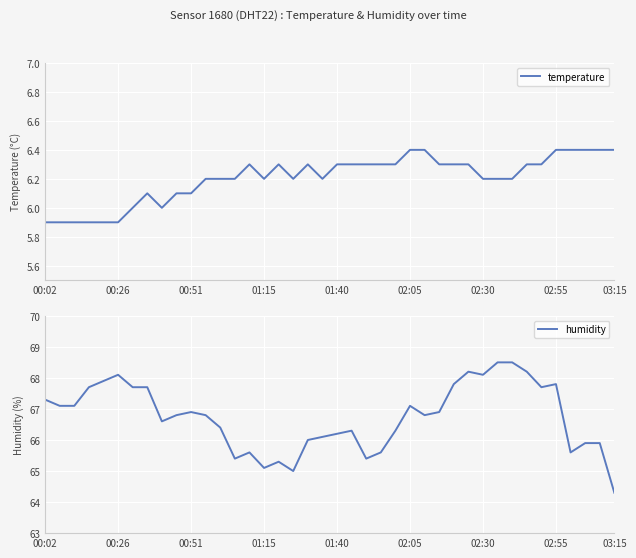

Reading left to right, extract all data points from this chart.

temperature: 5.9	5.9	5.9	5.9	5.9	5.9	6.0	6.1	6.0	6.1	6.1	6.2	6.2	6.2	6.3	6.2	6.3	6.2	6.3	6.2	6.3	6.3	6.3	6.3	6.3	6.4	6.4	6.3	6.3	6.3	6.2	6.2	6.2	6.3	6.3	6.4	6.4	6.4	6.4	6.4
humidity: 67.3	67.1	67.1	67.7	67.9	68.1	67.7	67.7	66.6	66.8	66.9	66.8	66.4	65.4	65.6	65.1	65.3	65.0	66.0	66.1	66.2	66.3	65.4	65.6	66.3	67.1	66.8	66.9	67.8	68.2	68.1	68.5	68.5	68.2	67.7	67.8	65.6	65.9	65.9	64.3